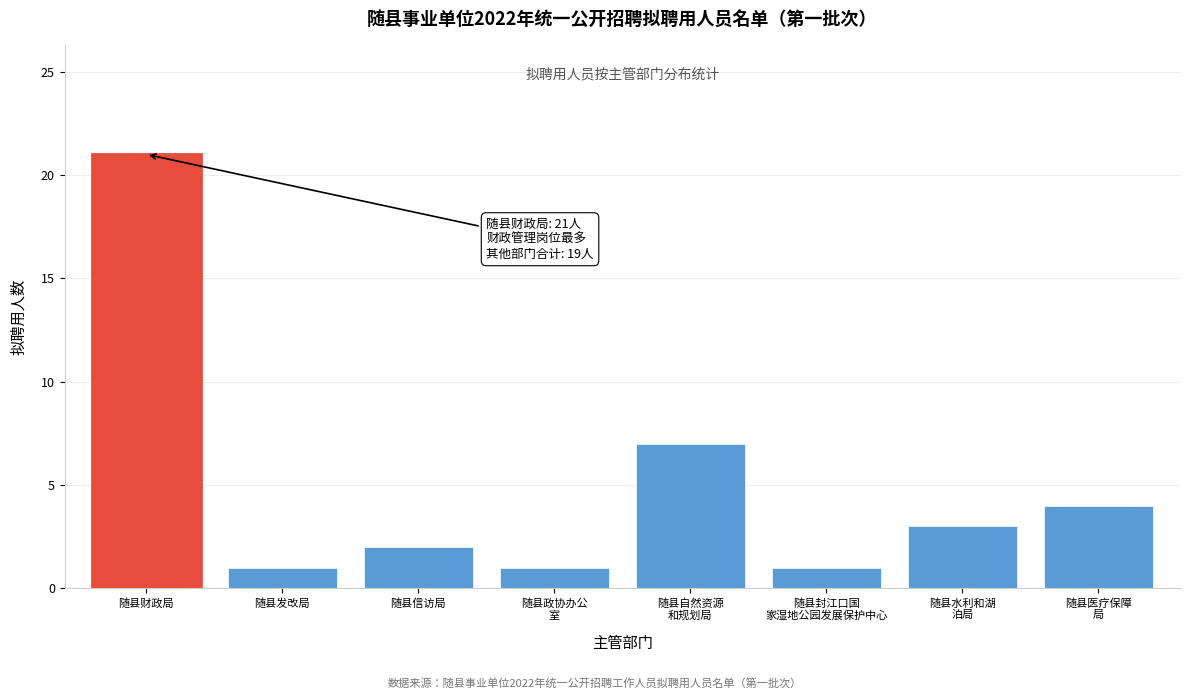

Reading left to right, transcribe all the data shown in this chart.

21	1	2	1	7	1	3	4